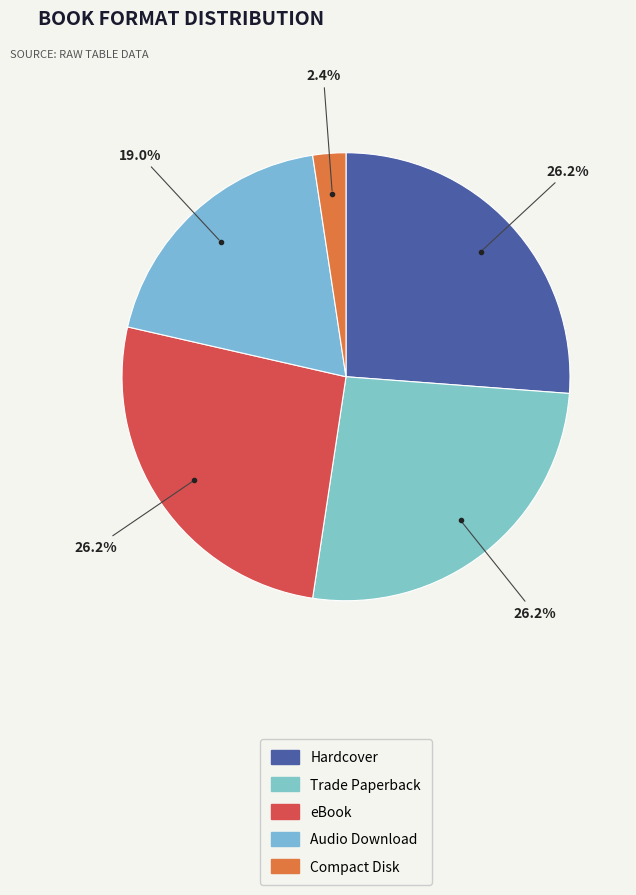

How many segments does this pie chart have?

5